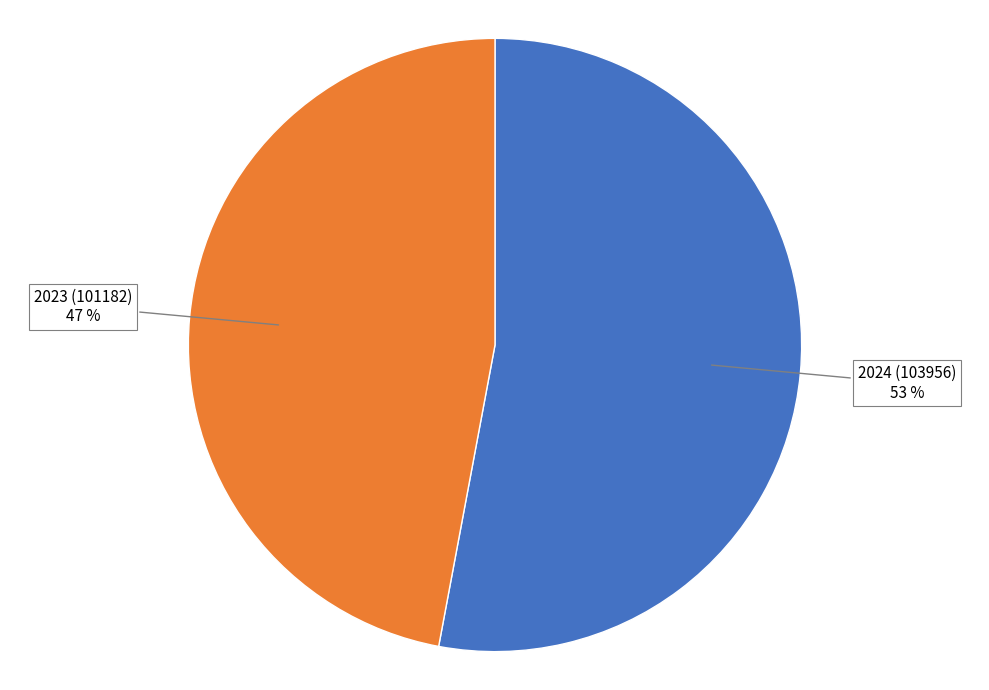

How many slices are in this pie chart?

2